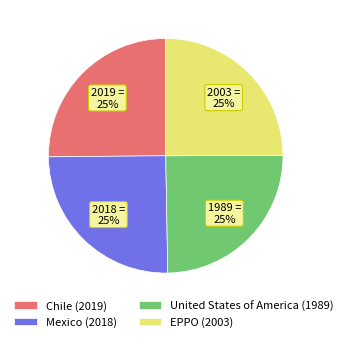

How many slices are in this pie chart?

4